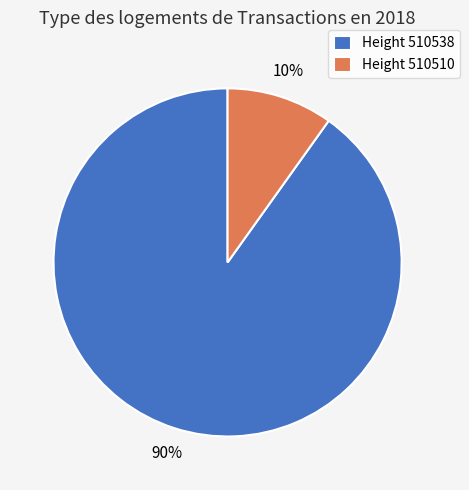

Which slice represents more than half of the pie?

Height 510538